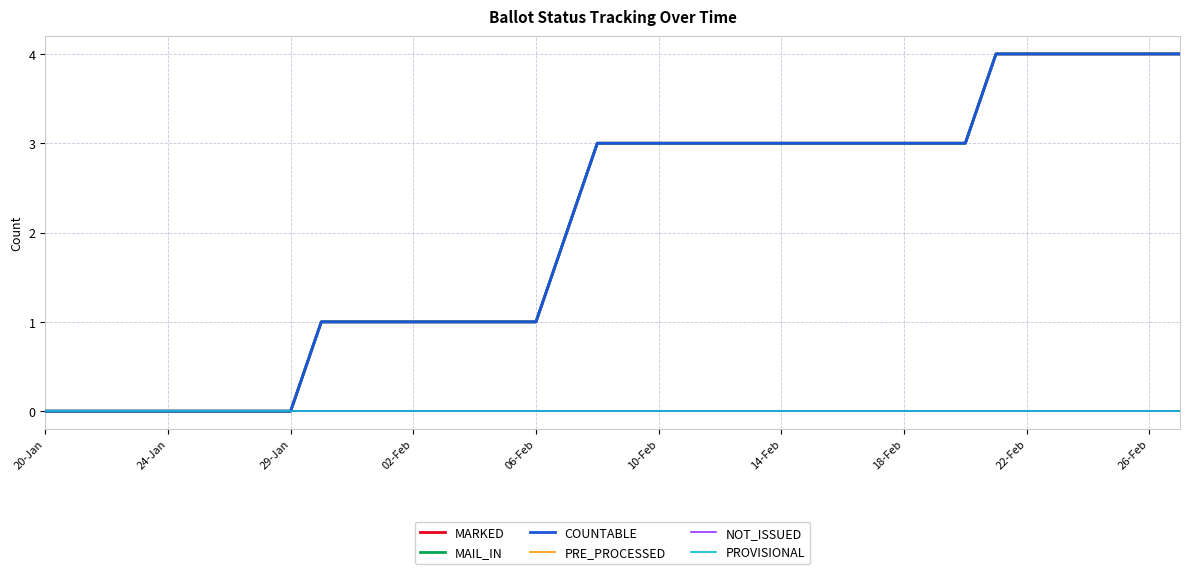

True or false: PRE_PROCESSED and MARKED intersect in this chart.

False